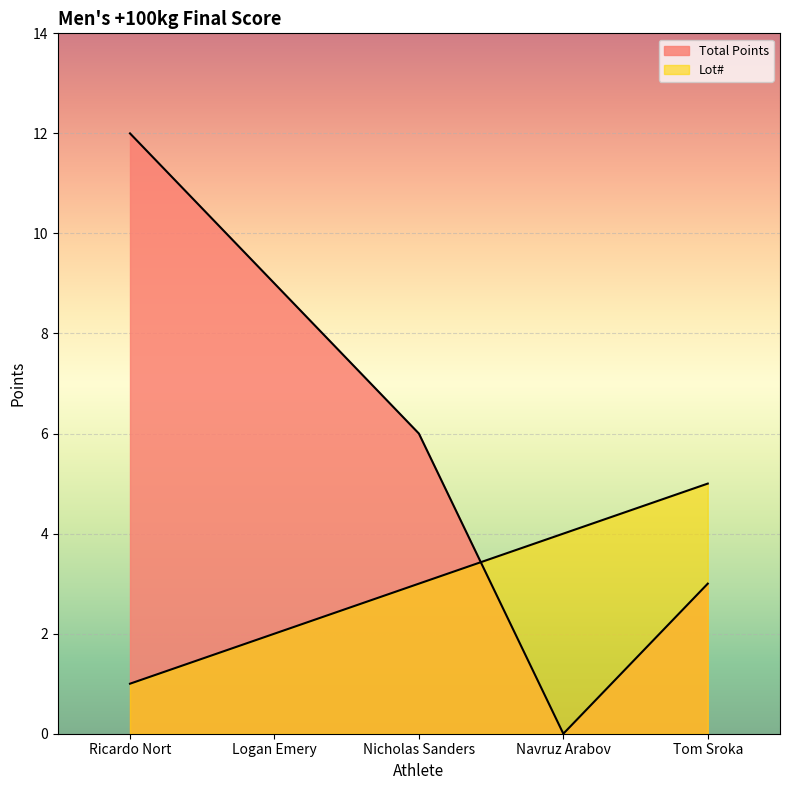

What is the approximate value of Lot# at Tom Sroka?

5